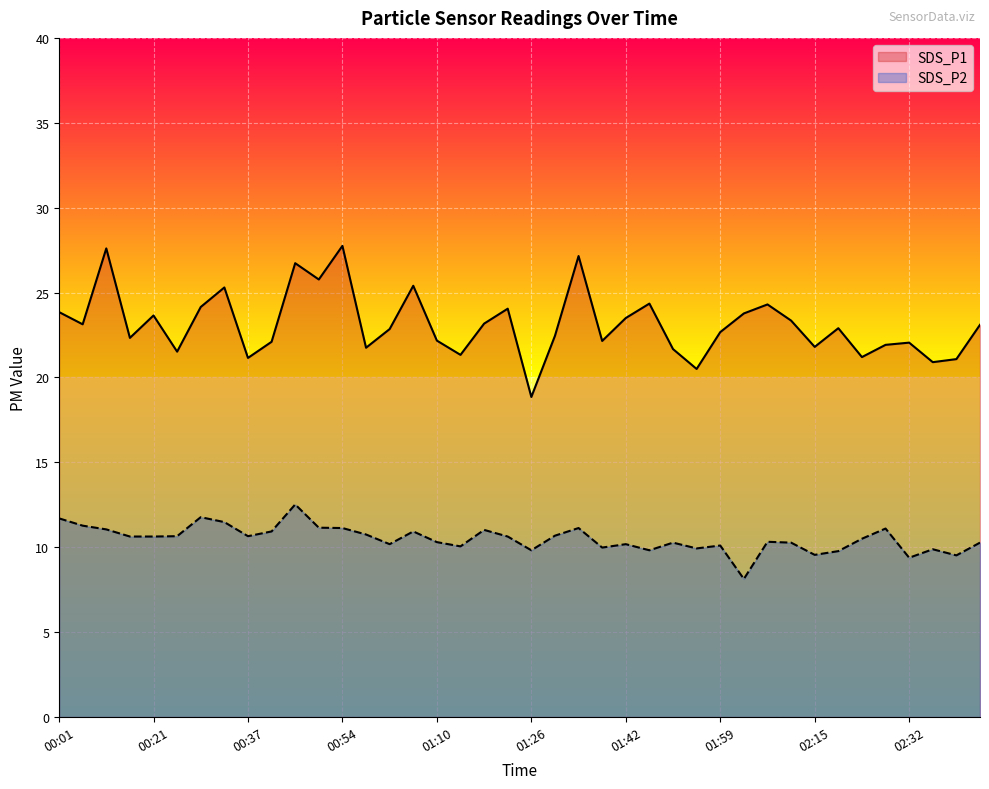

Where is SDS_P1 nearest to the value 23?

02:19